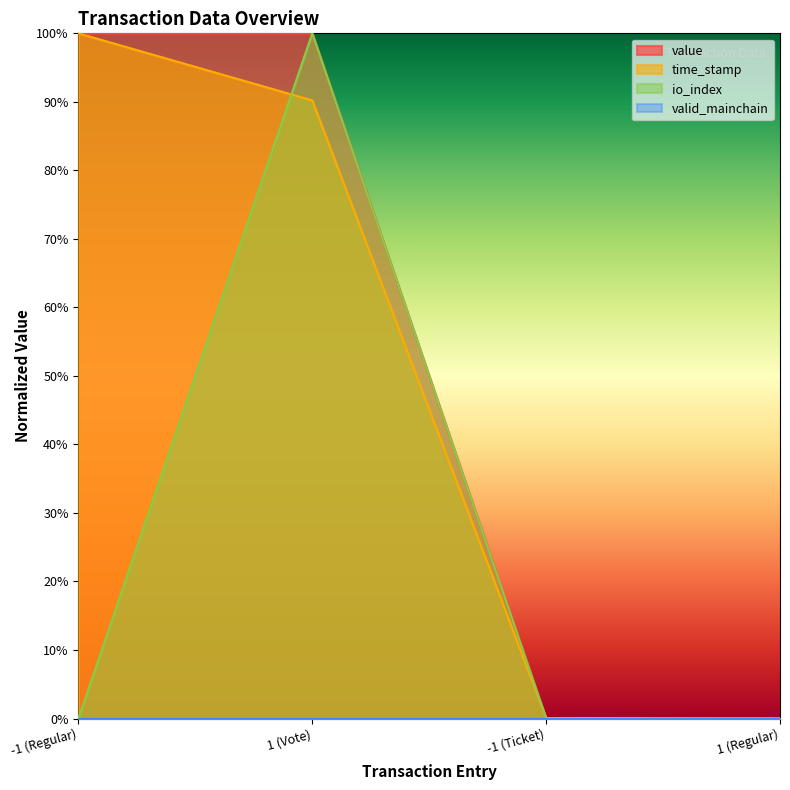

Between which two adjacent categories do io_index and time_stamp first intersect?

-1 (Regular) and 1 (Vote)